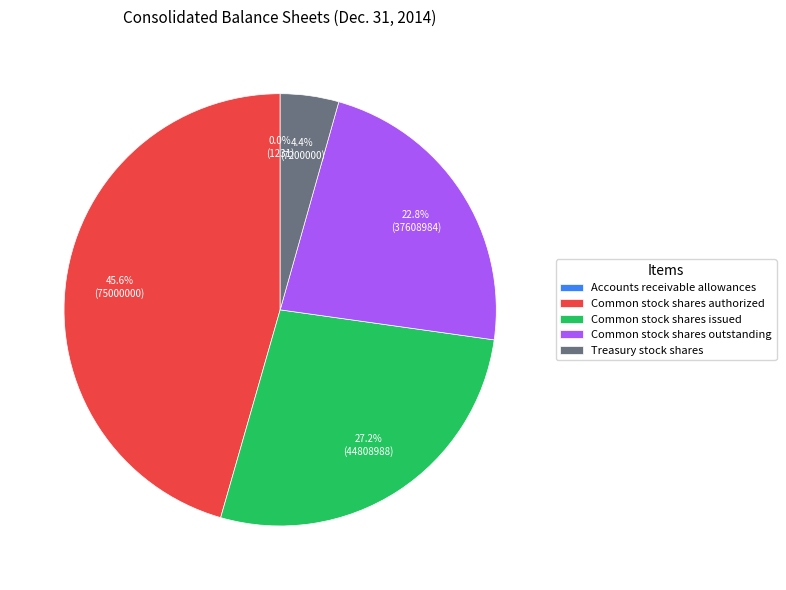

To the nearest percent, what is the average slice percentage?

20%